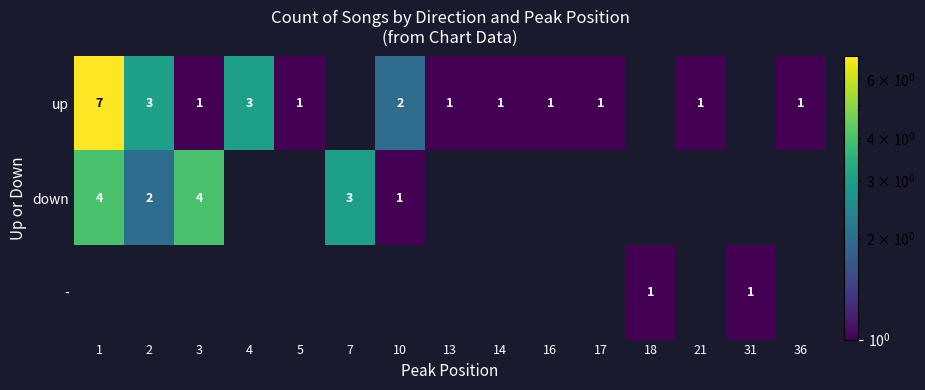

The value of up at 2 is 1. True or false?

False